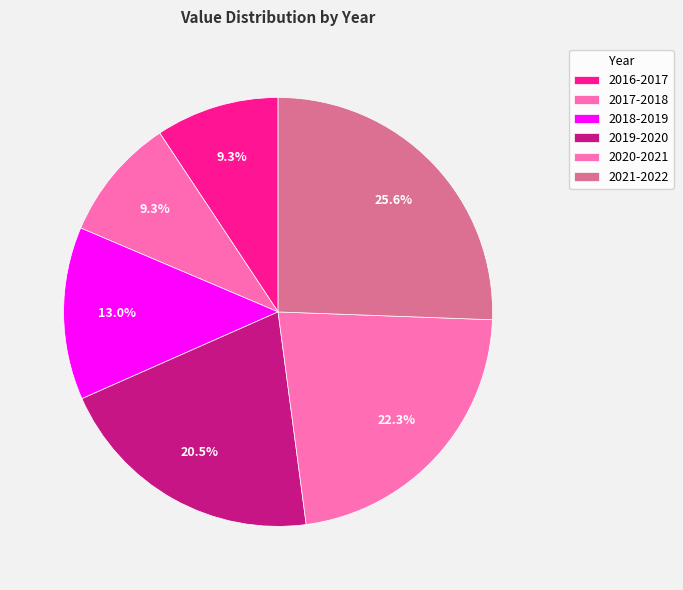

Approximately how many times larger is the value at 2016-2017 compared to 2017-2018?

1.0